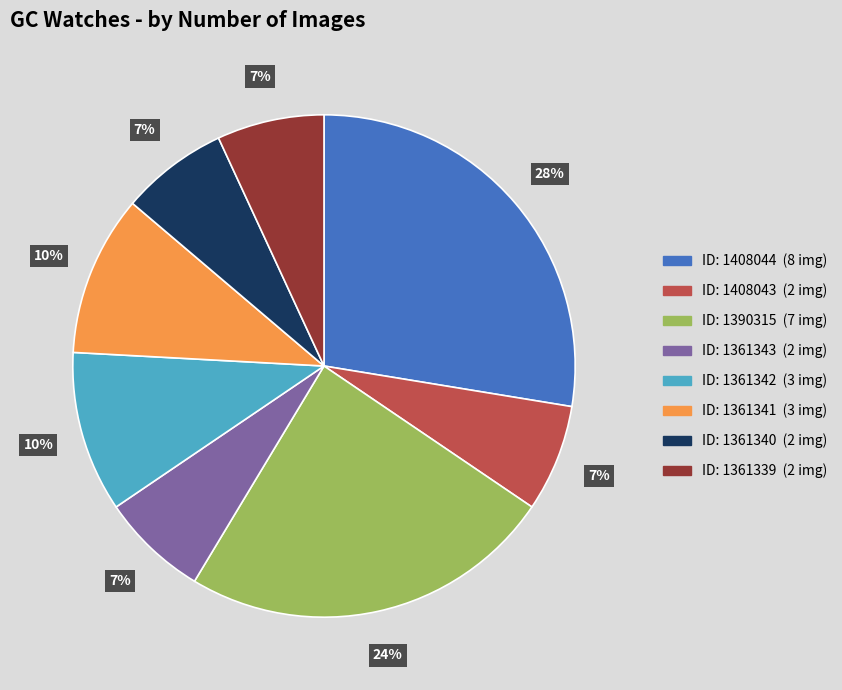

To the nearest percent, what is the average slice percentage?

12%